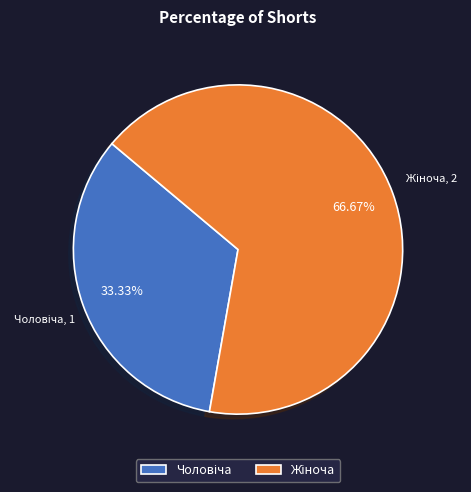

How many slices are in this pie chart?

2